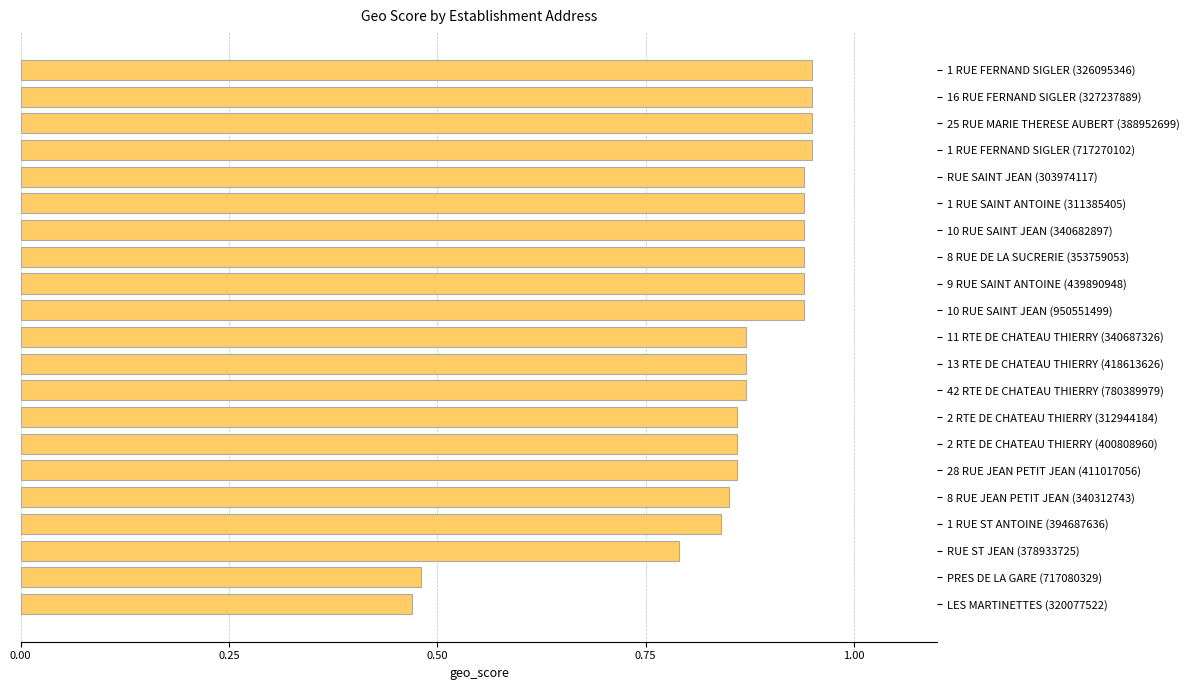

What is the sum of all values?

18.1